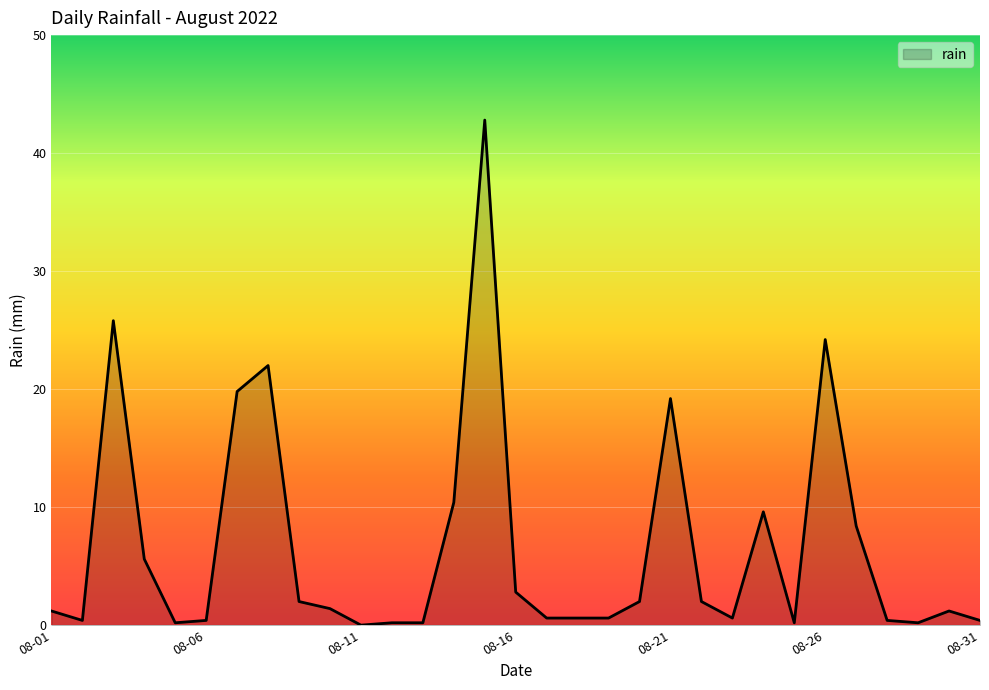

What is the difference between the maximum and minimum values?

42.8